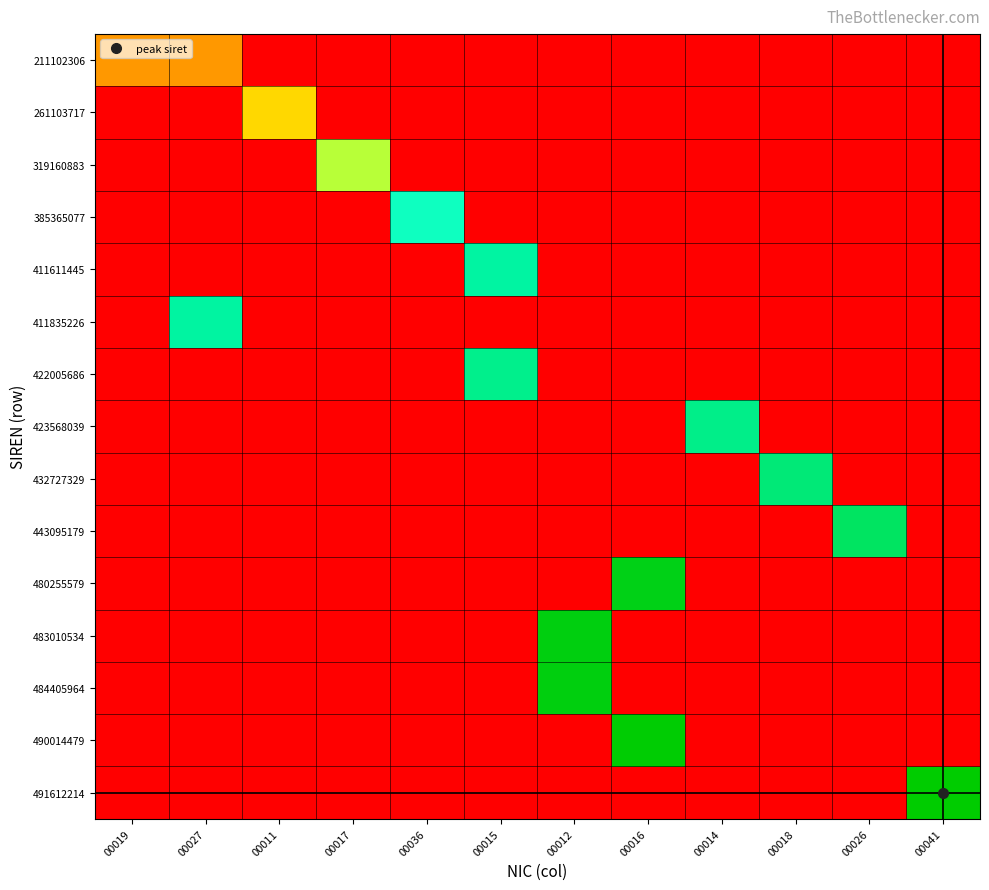

At which category is the sum across all series the highest?

00016